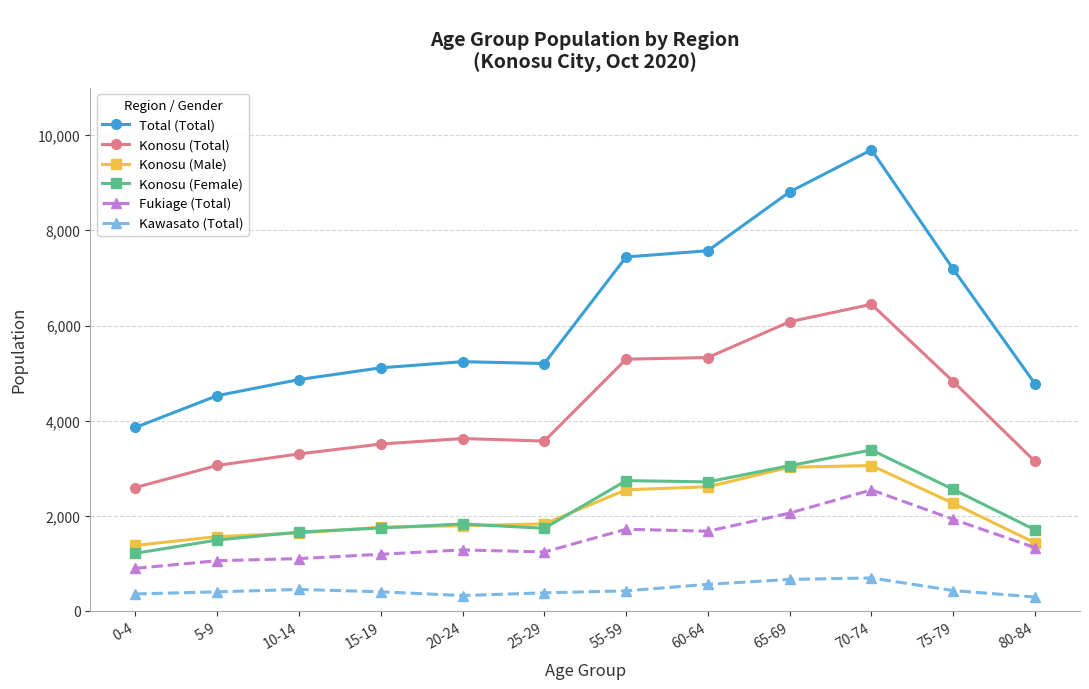

True or false: Konosu (Total) and Konosu (Female) cross at least once.

False